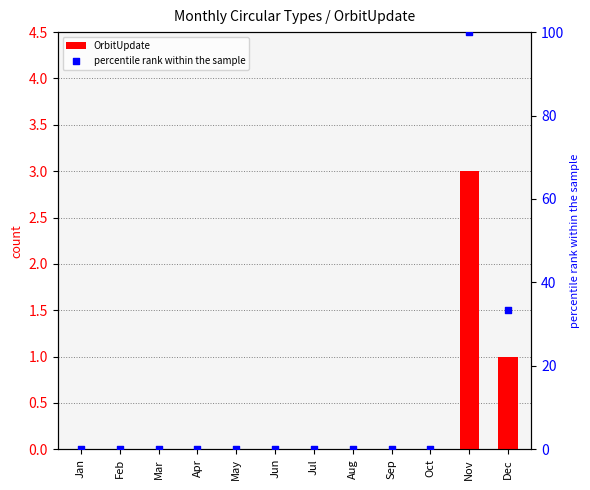

At how many categories does at least one series exceed 7?

2